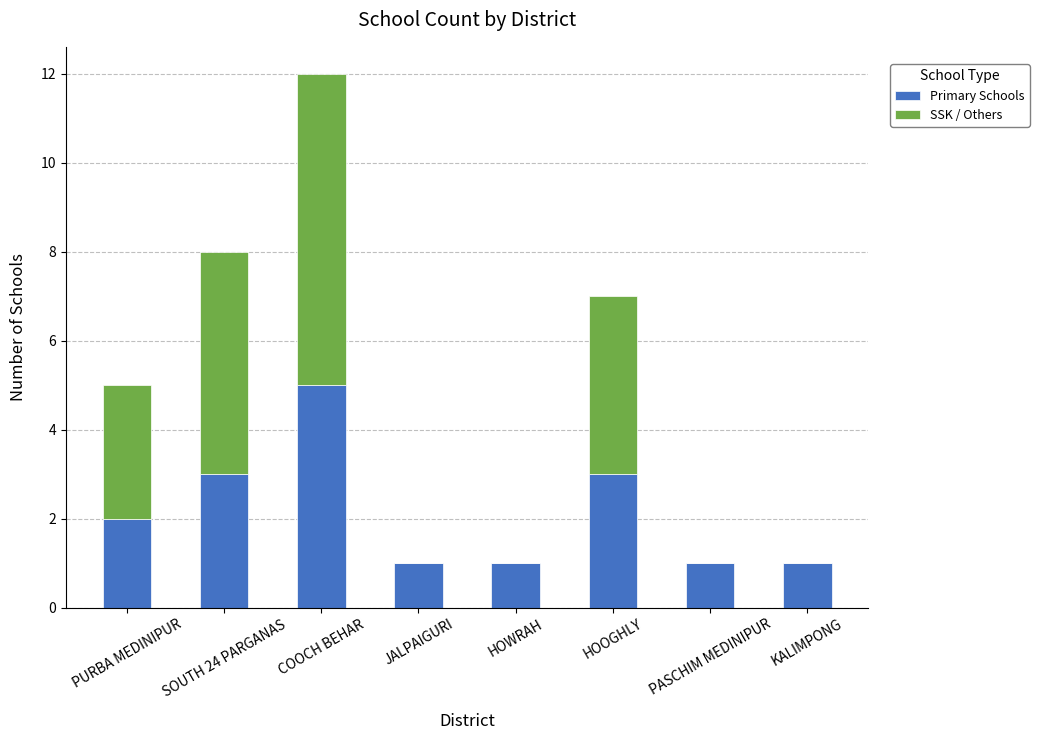

What is the sum of all Primary Schools values?

17